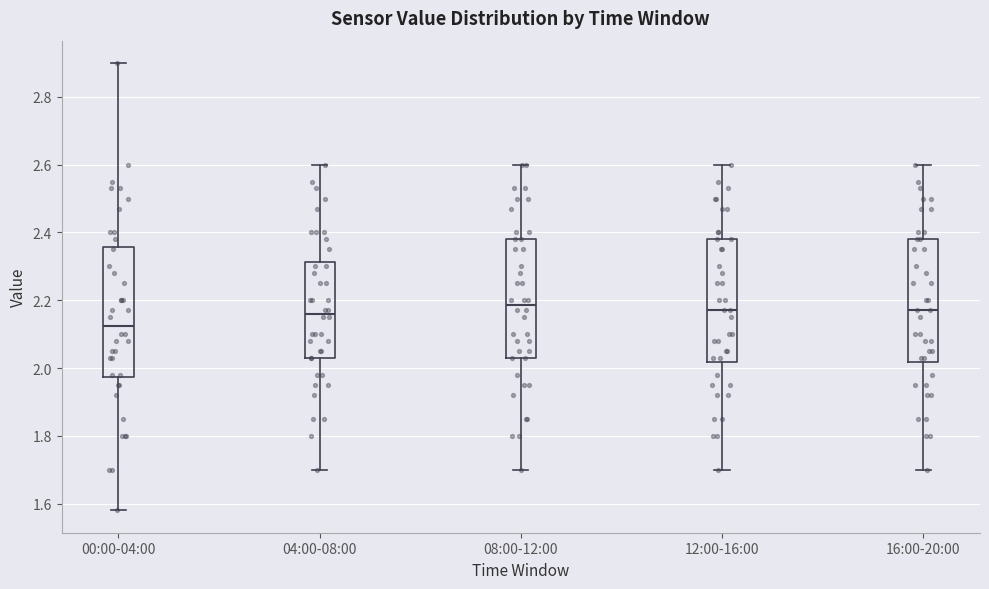

Reading left to right, read every box against the y-axis: the position of its median line, the range the box covers, and the ends of its whiskers. The values are not printed on the chart, so give them approximately, as read against the axis.

00:00-04:00: median 2.12, box 1.98 to 2.36, whiskers 1.58 to 2.90
04:00-08:00: median 2.16, box 2.04 to 2.32, whiskers 1.70 to 2.60
08:00-12:00: median 2.18, box 2.04 to 2.38, whiskers 1.70 to 2.60
12:00-16:00: median 2.18, box 2.02 to 2.38, whiskers 1.70 to 2.60
16:00-20:00: median 2.18, box 2.02 to 2.38, whiskers 1.70 to 2.60